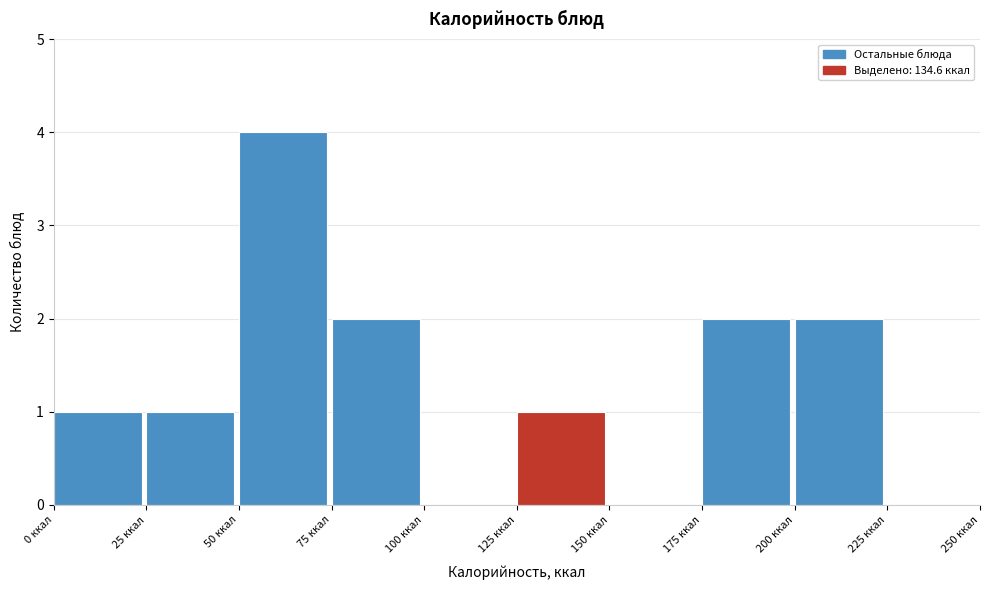

How tall is the bar that spans 50 to 75 on the x-axis? The values are not printed on the chart, so give them approximately, as read against the axis.

4